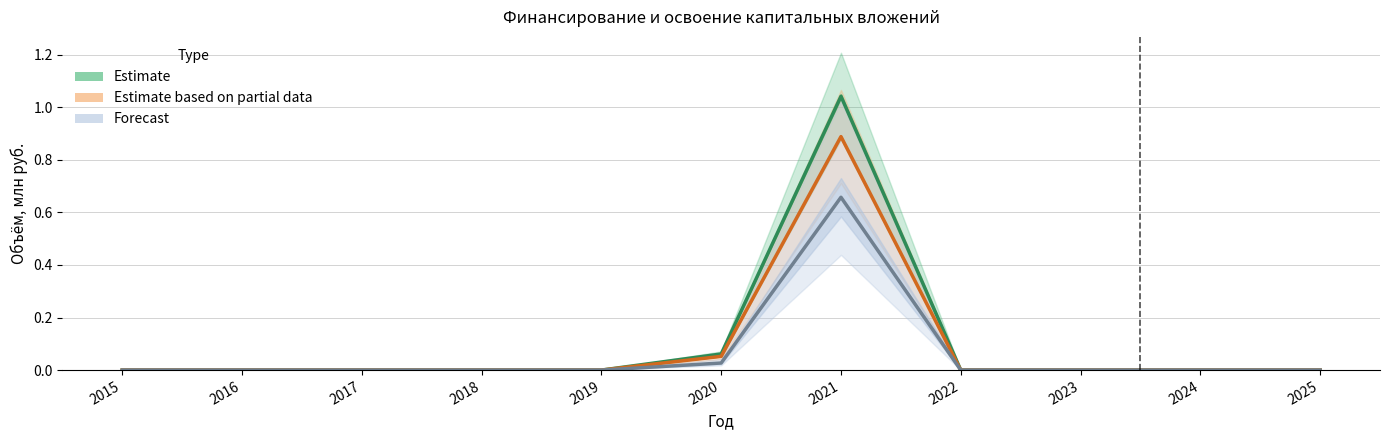

What is the difference between the maximum and second lowest values in the Forecast series?

0.7